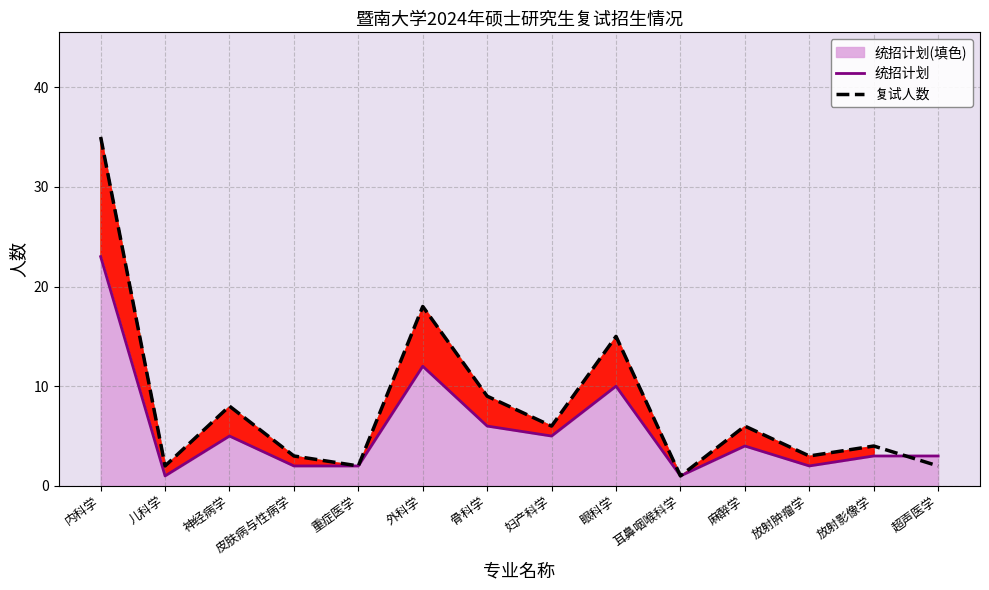

Reading left to right, what are all the values shown in this chart?

统招计划_线: 内科学=23	儿科学=1	神经病学=5	皮肤病与性病学=2	重症医学=2	外科学=12	骨科学=6	妇产科学=5	眼科学=10	耳鼻咽喉科学=1	麻醉学=4	放射肿瘤学=2	放射影像学=3	超声医学=3
复试人数: 内科学=35	儿科学=2	神经病学=8	皮肤病与性病学=3	重症医学=2	外科学=18	骨科学=9	妇产科学=6	眼科学=15	耳鼻咽喉科学=1	麻醉学=6	放射肿瘤学=3	放射影像学=4	超声医学=2